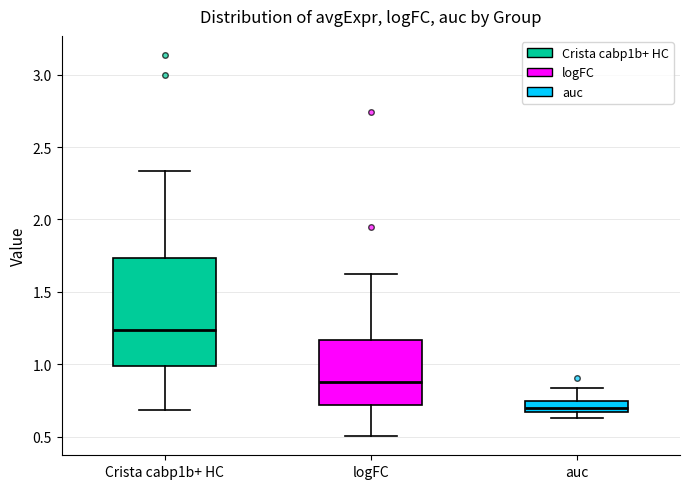

Which box has the lowest median line?

auc